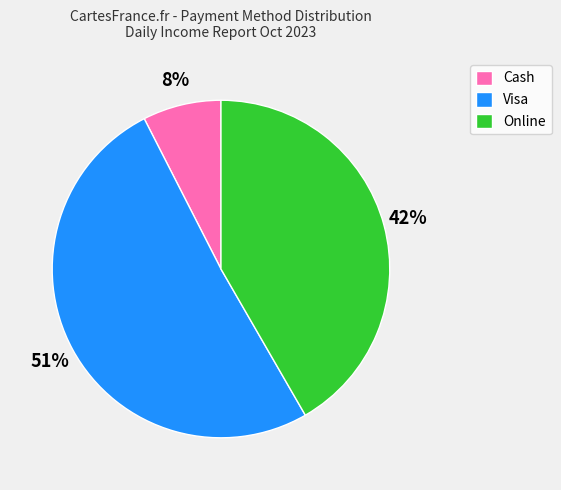

Between Cash and Online, which is larger?

Online